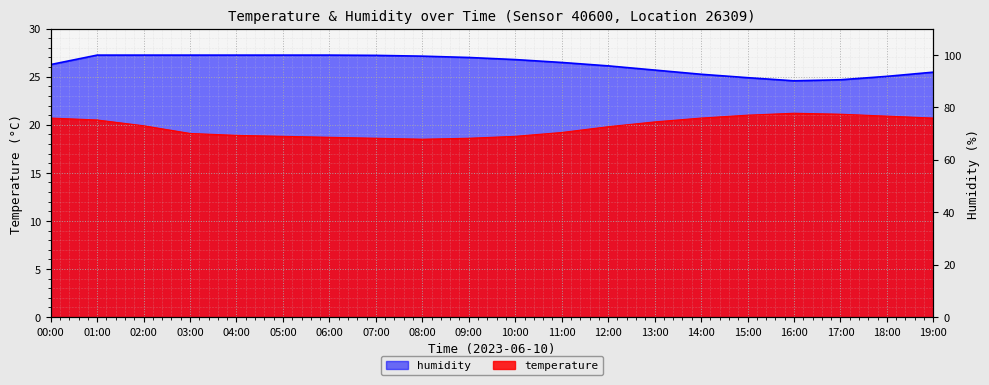

Which series has the largest total across all categories?

humidity